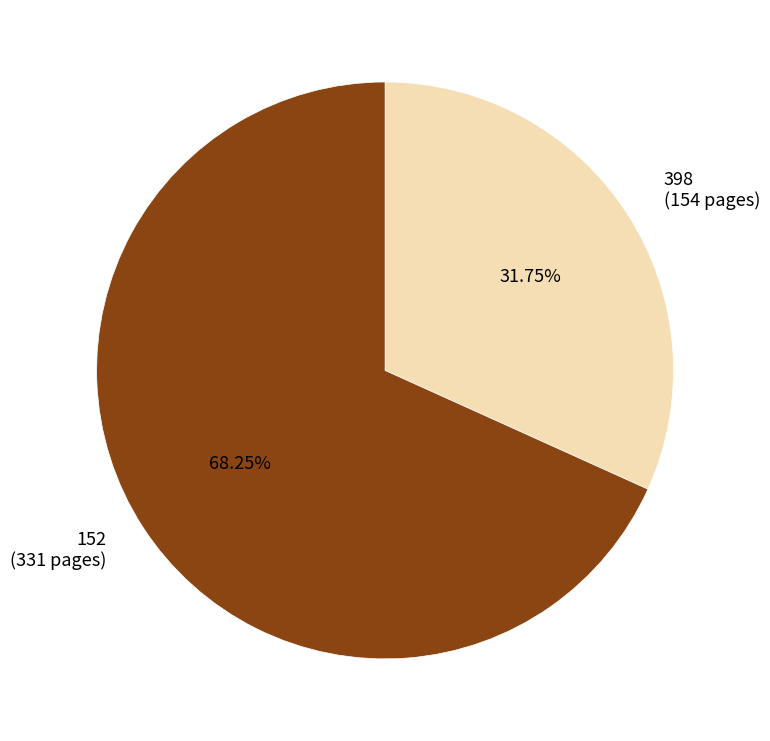

Which has a higher value, 398 (154 pages) or 152 (331 pages)?

152 (331 pages)